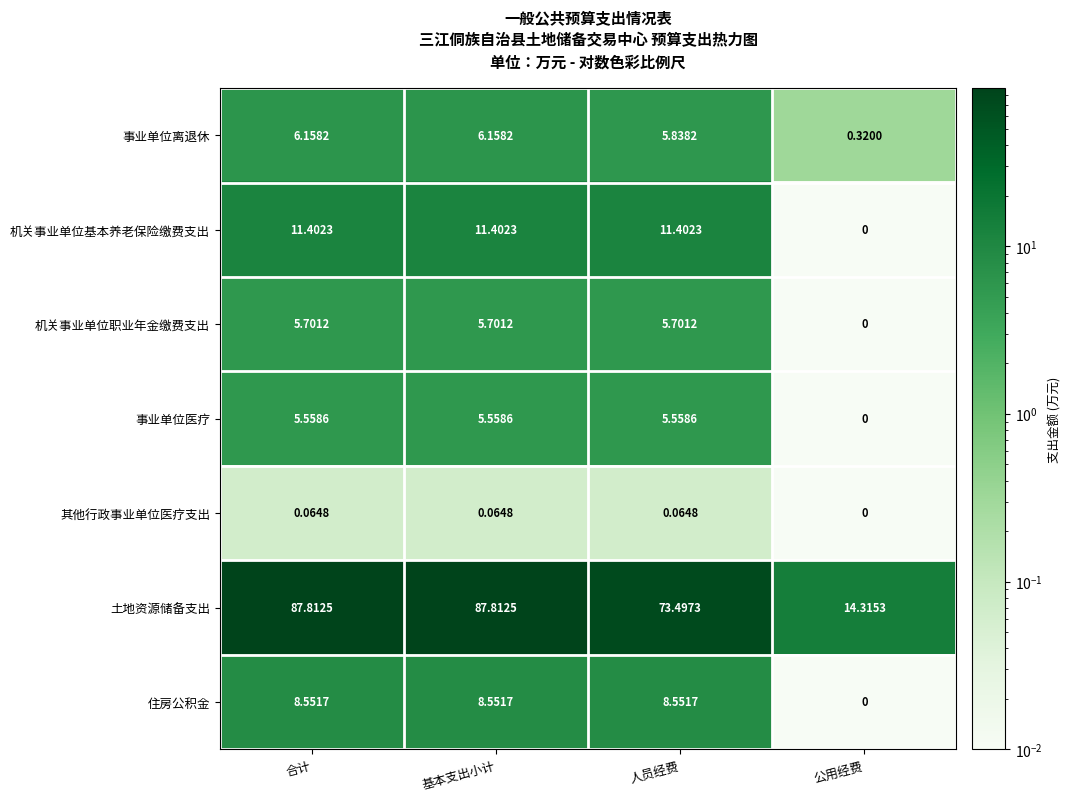

Which series has the widest spread of values?

土地资源储备支出